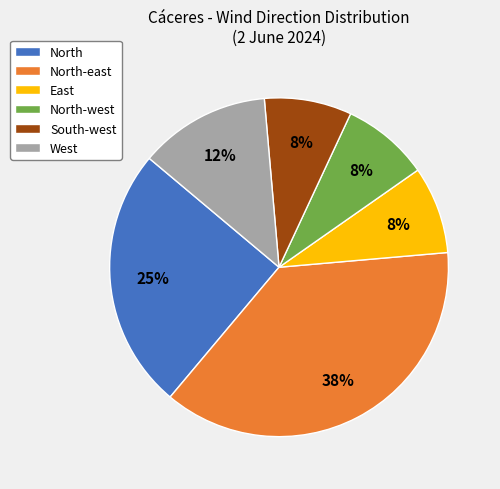

How many slices are in this pie chart?

6